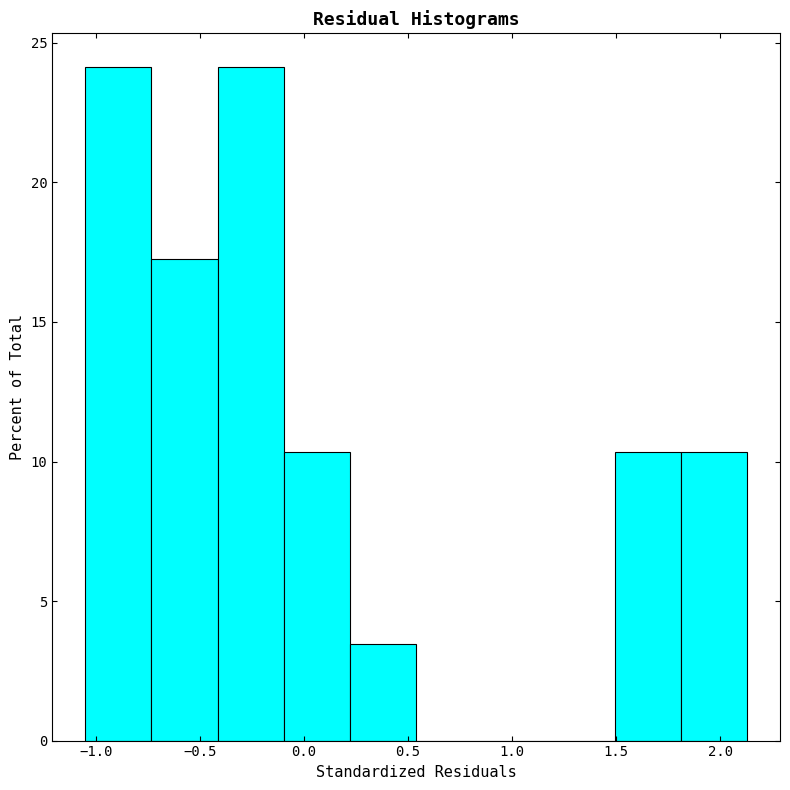

Reading left to right, transcribe this chart: for each bar, give the range it covers on the x-axis and its height. Neither the bar edges nor the heights are printed on the chart, so give them approximately, as read against the axes.

-1.05 to -0.75: 24.0
-0.75 to -0.40: 17.0
-0.40 to -0.10: 24.0
-0.10 to 0.20: 10.5
0.20 to 0.55: 3.5
0.55 to 0.85: 0
0.85 to 1.15: 0
1.15 to 1.50: 0
1.50 to 1.80: 10.5
1.80 to 2.15: 10.5